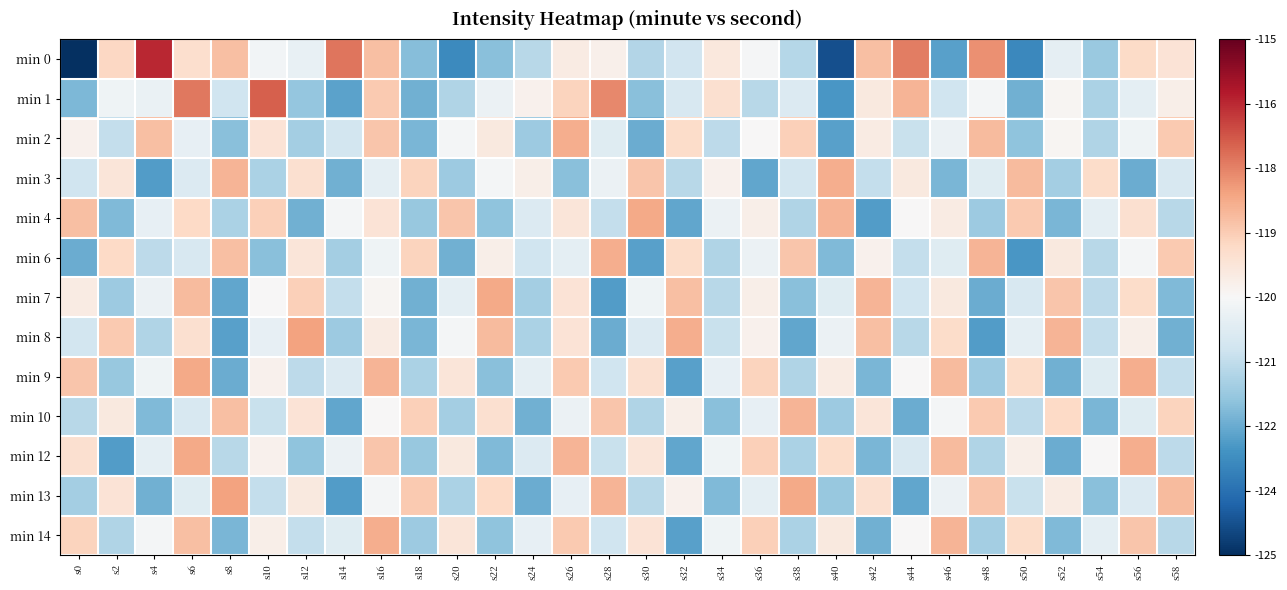

Rank the series by their maximum value, from lowest to highest.

min 10, min 2, min 3, min 6, min 14, min 4, min 7, min 9, min 12, min 8, min 13, min 1, min 0